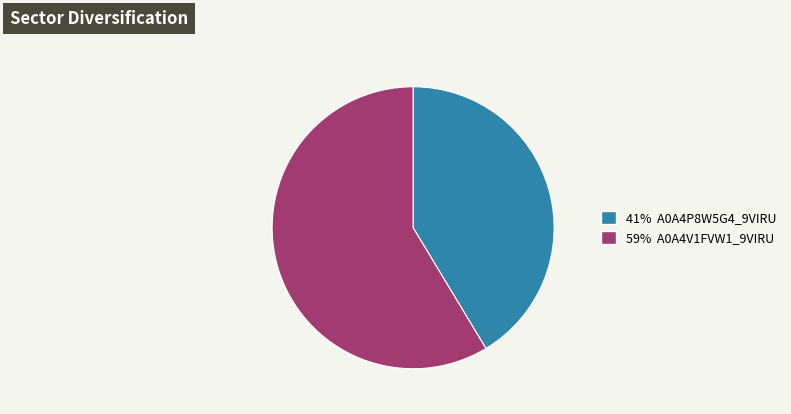

Is there any slice that represents more than half of the pie?

Yes